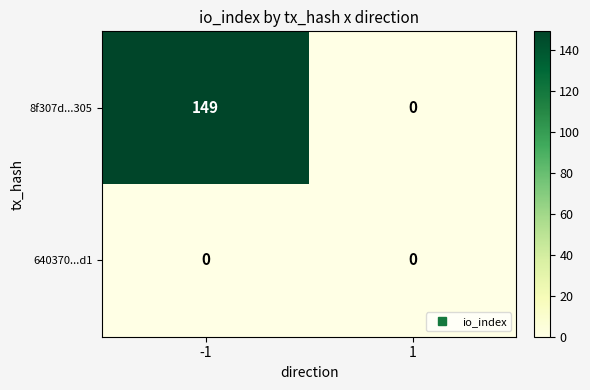

List the series in order of their overall mean, lowest first.

640370...d1, 8f307d...305